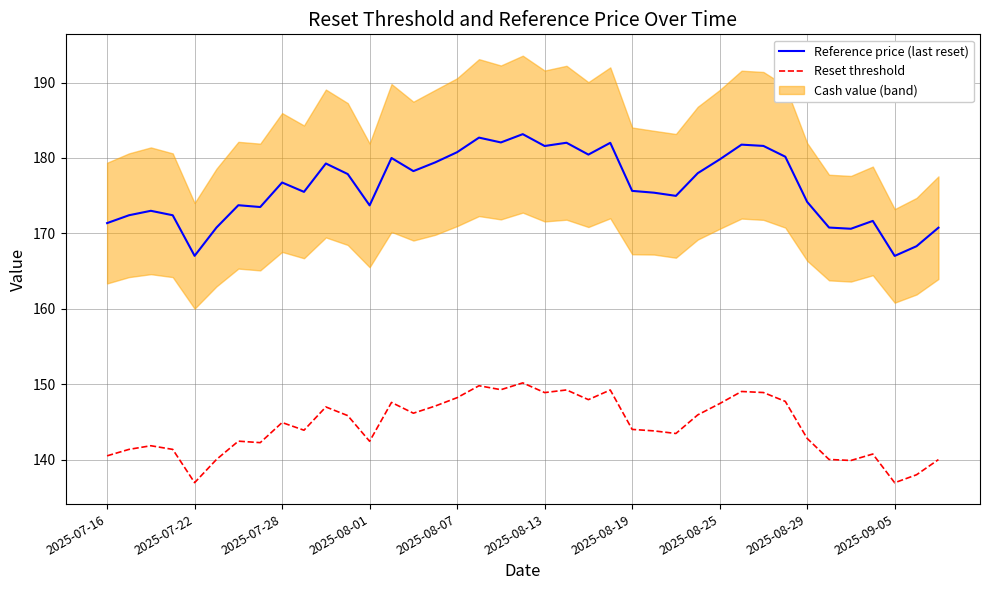

True or false: Reference price (last reset) has a value of 85.3 at 34.

False